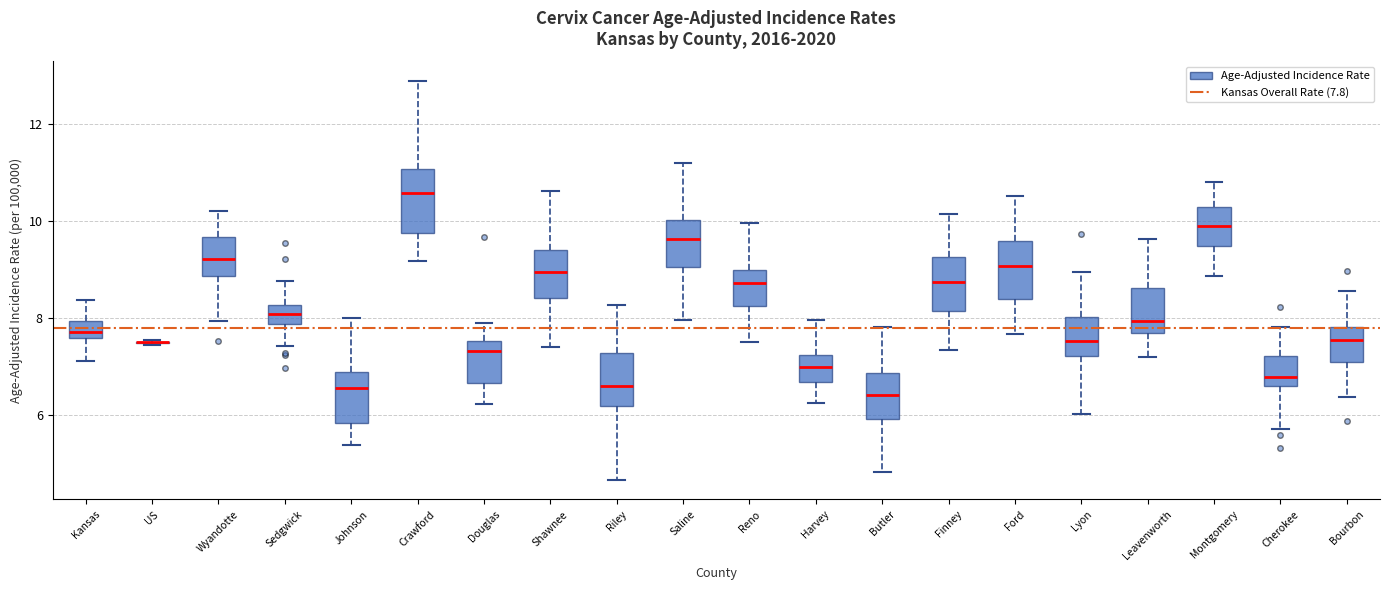

Reading left to right, read every box against the y-axis: the position of its median line, the range the box covers, and the ends of its whiskers. The values are not printed on the chart, so give them approximately, as read against the axis.

Kansas: median 7.8, box 7.6 to 8.0, whiskers 7.2 to 8.4
US: box collapsed to a line at 7.4, whiskers 7.4 to 7.6
Wyandotte: median 9.2, box 8.8 to 9.6, whiskers 8.0 to 10.2
Sedgwick: median 8.0, box 7.8 to 8.2, whiskers 7.4 to 8.8
Johnson: median 6.6, box 5.8 to 6.8, whiskers 5.4 to 8.0
Crawford: median 10.6, box 9.8 to 11.0, whiskers 9.2 to 12.8
Douglas: median 7.4, box 6.6 to 7.6, whiskers 6.2 to 7.8
Shawnee: median 9.0, box 8.4 to 9.4, whiskers 7.4 to 10.6
Riley: median 6.6, box 6.2 to 7.2, whiskers 4.6 to 8.2
Saline: median 9.6, box 9.0 to 10.0, whiskers 8.0 to 11.2
Reno: median 8.8, box 8.2 to 9.0, whiskers 7.6 to 10.0
Harvey: median 7.0, box 6.6 to 7.2, whiskers 6.2 to 8.0
Butler: median 6.4, box 6.0 to 6.8, whiskers 4.8 to 7.8
Finney: median 8.8, box 8.2 to 9.2, whiskers 7.4 to 10.2
Ford: median 9.0, box 8.4 to 9.6, whiskers 7.6 to 10.6
Lyon: median 7.6, box 7.2 to 8.0, whiskers 6.0 to 9.0
Leavenworth: median 8.0, box 7.6 to 8.6, whiskers 7.2 to 9.6
Montgomery: median 9.8, box 9.4 to 10.2, whiskers 8.8 to 10.8
Cherokee: median 6.8, box 6.6 to 7.2, whiskers 5.8 to 7.8
Bourbon: median 7.6, box 7.0 to 7.8, whiskers 6.4 to 8.6